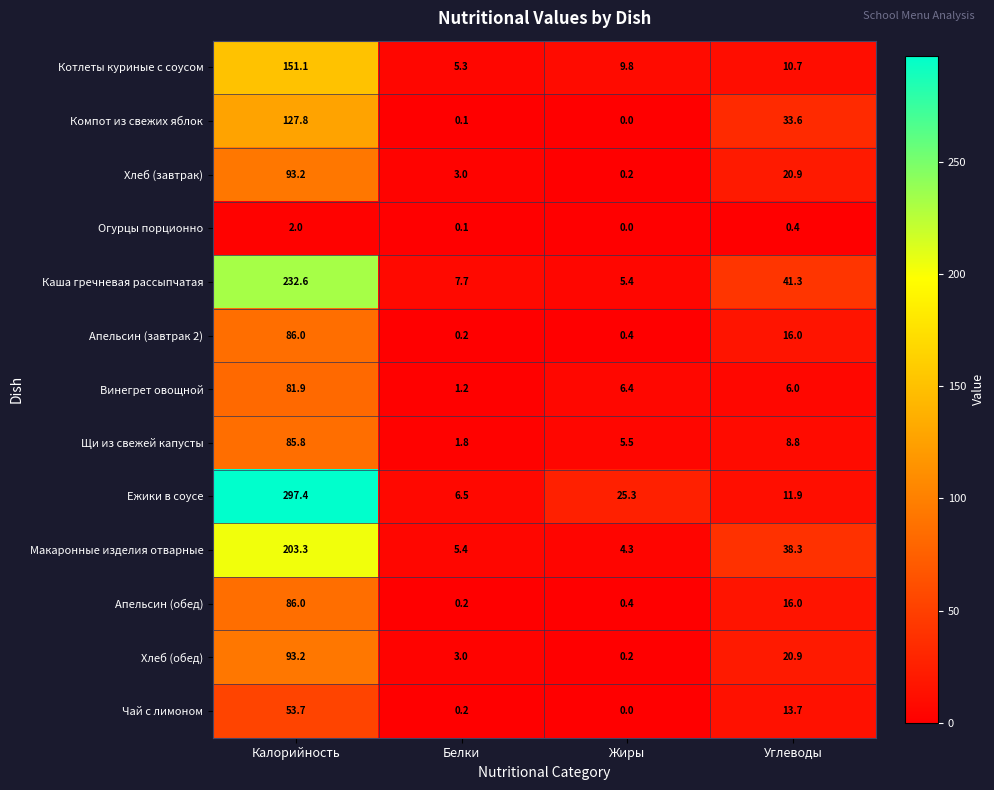

How many distinct data groups are displayed?

13